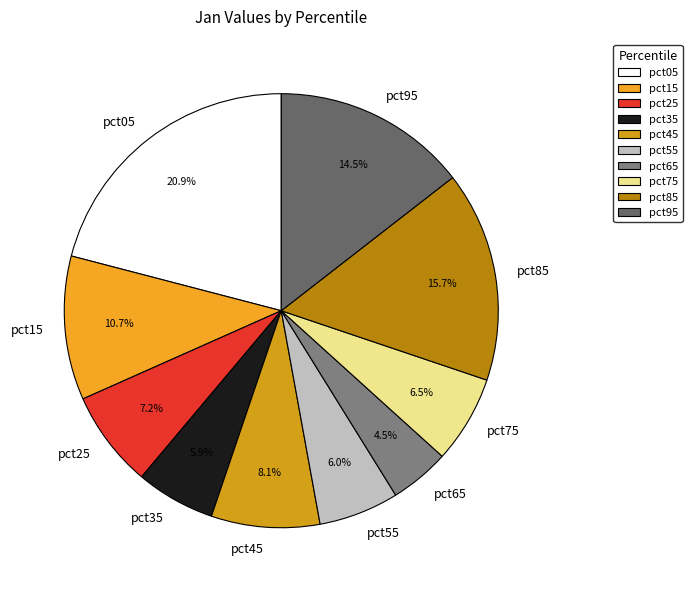

Combined, do pct55 and pct05 account for over 50%?

No